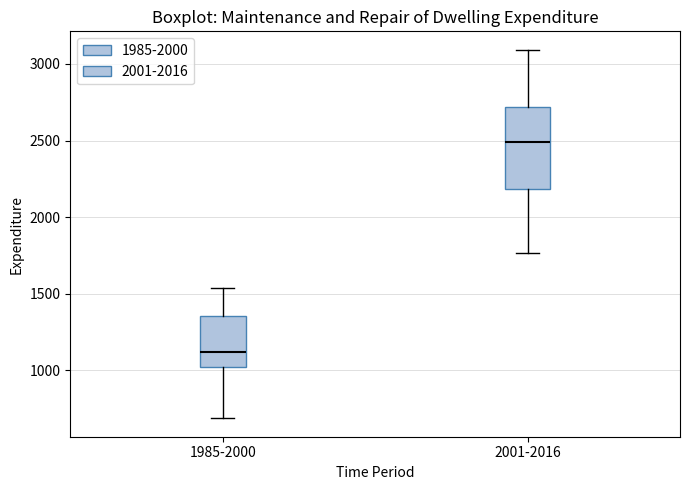

Which box is the tallest, from its lower edge to its upper edge?

2001-2016